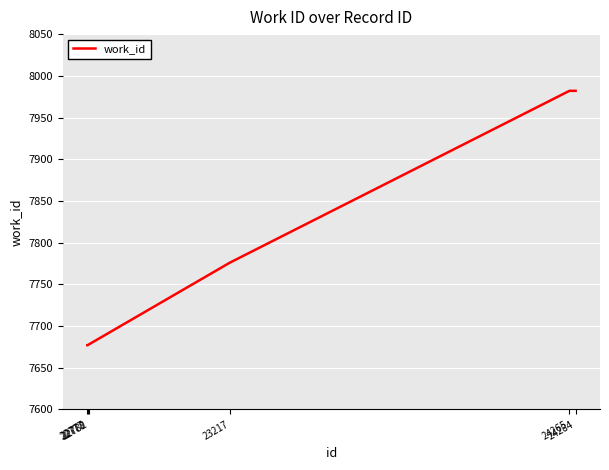

What is the difference between the maximum and minimum values?

305